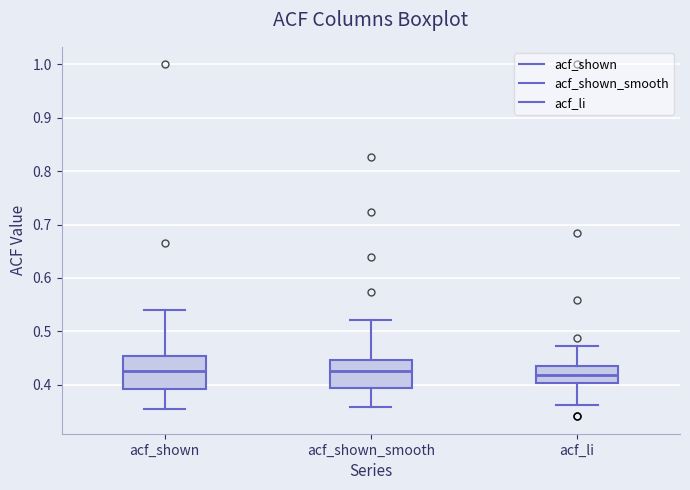

Reading left to right, transcribe this box plot: for each box, give where its median line is, the range the box spans, and where its two whiskers end, as read against the y-axis. The values are not printed on the chart, so give them approximately, as read against the axis.

acf_shown: median 0.43, box 0.39 to 0.45, whiskers 0.36 to 0.54
acf_shown_smooth: median 0.43, box 0.39 to 0.45, whiskers 0.36 to 0.52
acf_li: median 0.42, box 0.40 to 0.43, whiskers 0.36 to 0.47